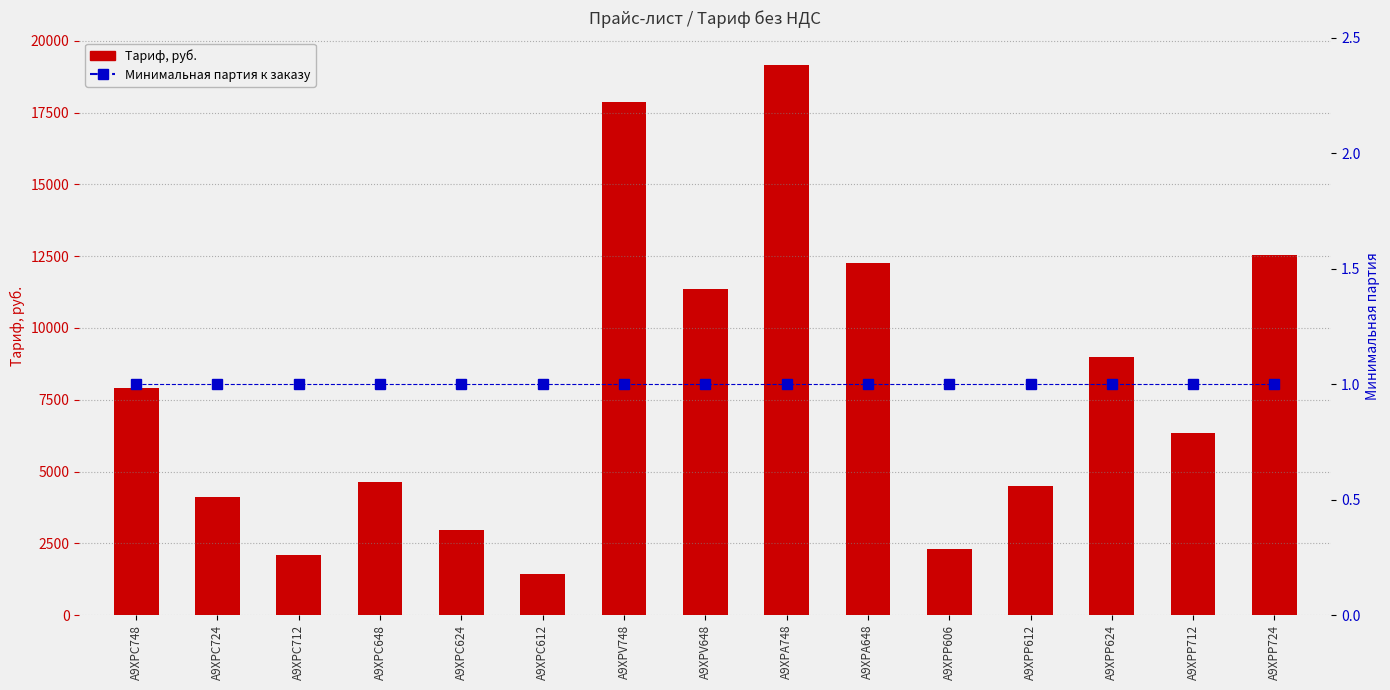

What is the label of the 4th bar from the left?

A9XPC648